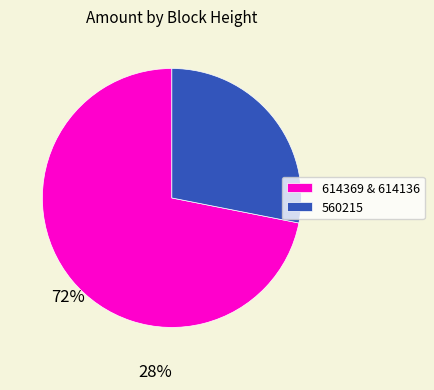

Is the sum of 614369 & 614136 and 560215 greater than half?

Yes